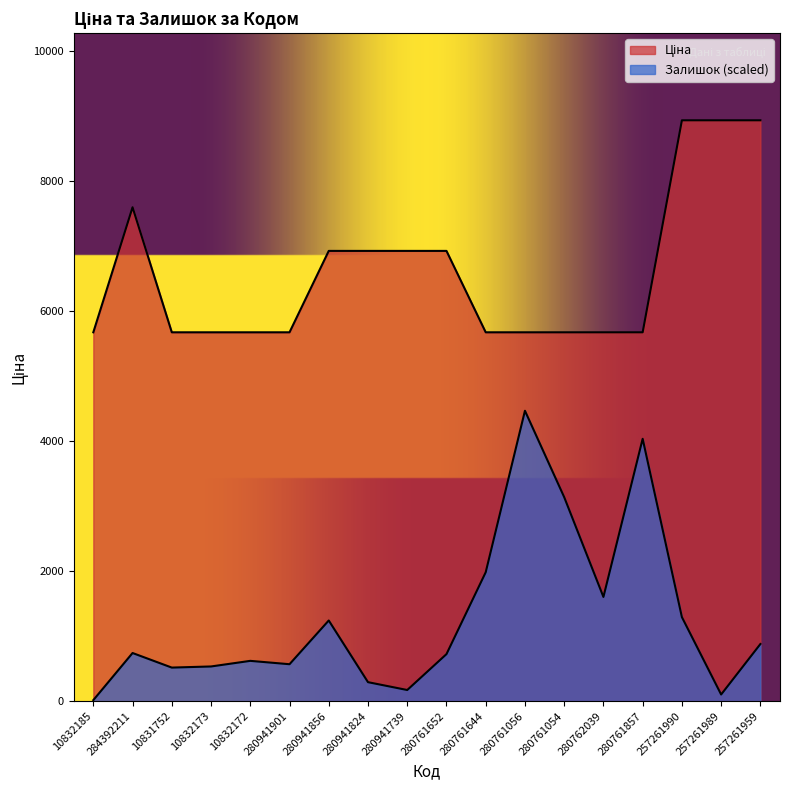

True or false: Залишок has a value of 534.7 at 10832173.

True